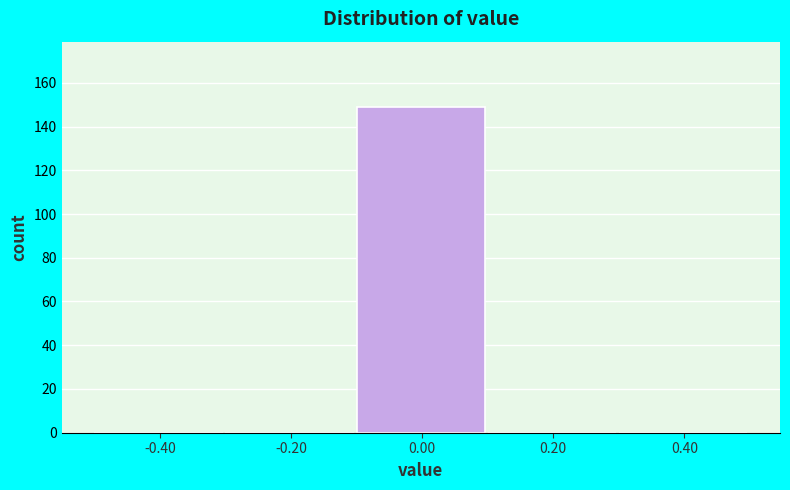

Reading left to right, list every bar in this chart as the range it spans on the x-axis followed by its height. The values are not printed on the chart, so give them approximately, as read against the axis.

-0.5 to -0.3: 0
-0.3 to -0.1: 0
-0.1 to 0.1: 150
0.1 to 0.3: 0
0.3 to 0.5: 0